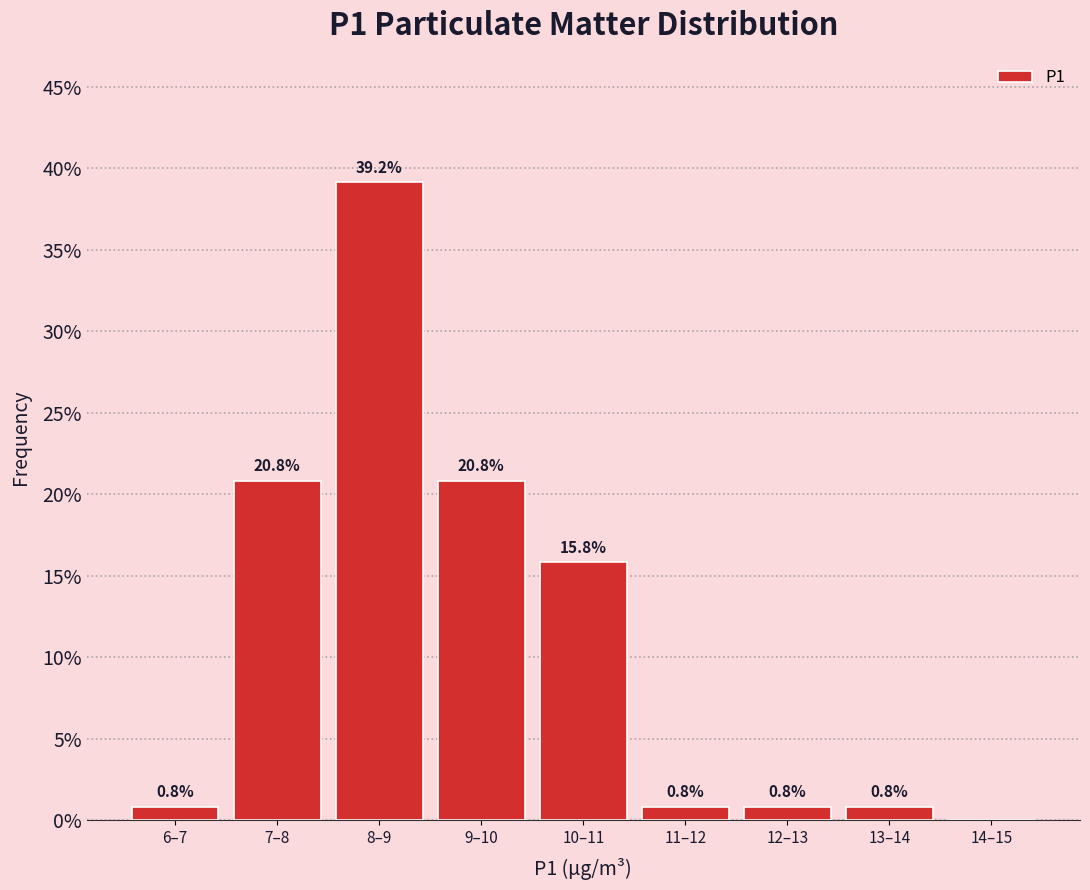

Reading left to right, extract all data points from this chart.

6–7=0.8	7–8=20.8	8–9=39.2	9–10=20.8	10–11=15.8	11–12=0.8	12–13=0.8	13–14=0.8	14–15=0.0